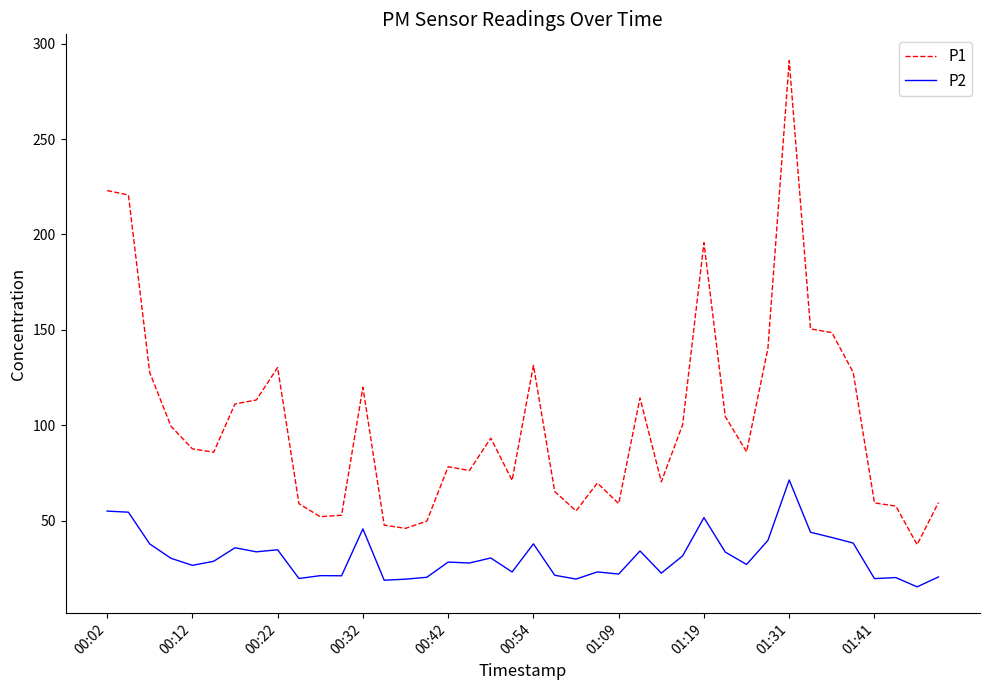

At how many categories does at least one series exceed 107?

15